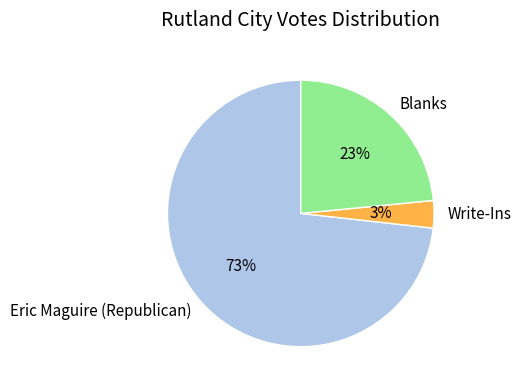

The Blanks slice represents 23% of the pie. True or false?

True